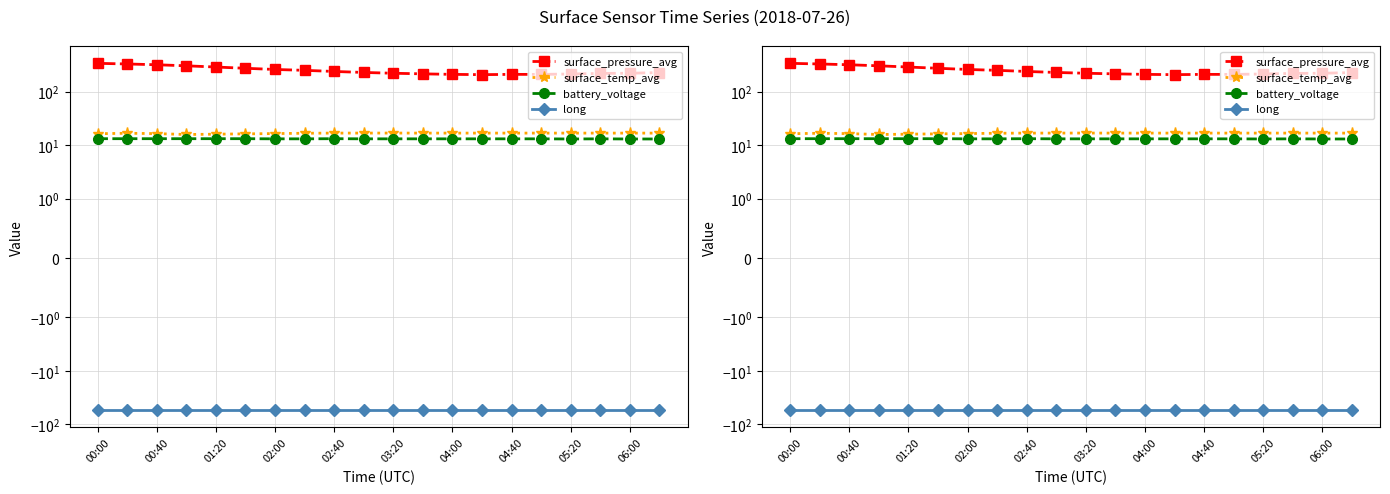

What is the difference between the surface_temp_avg values at 04:40 and 13?

0.1